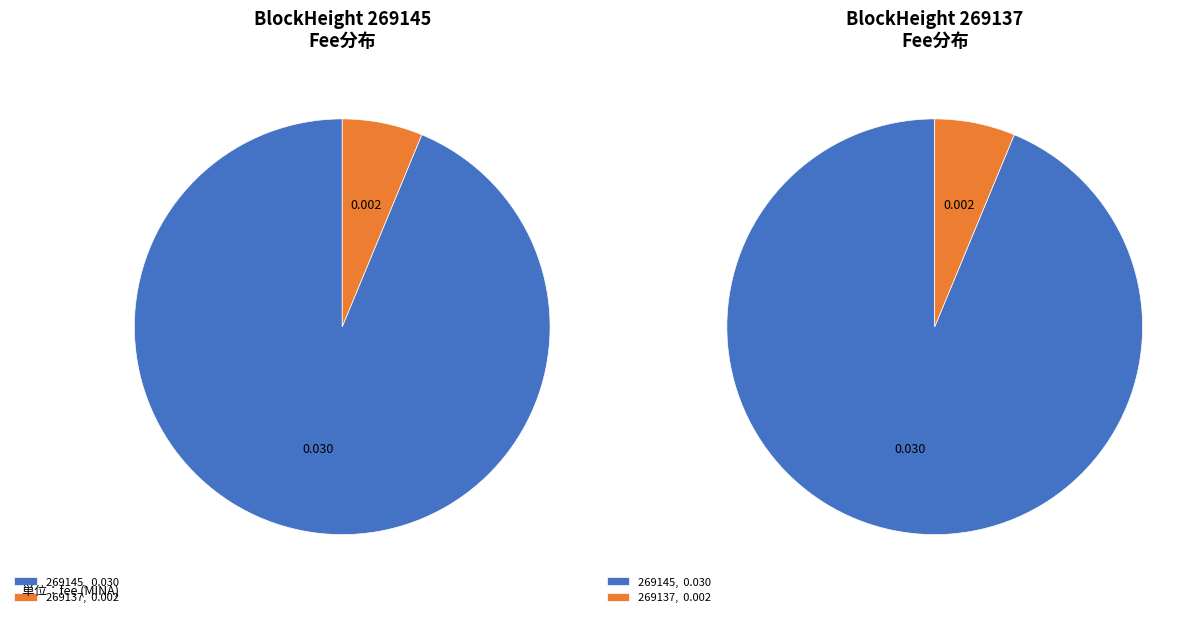

How many segments does this pie chart have?

2